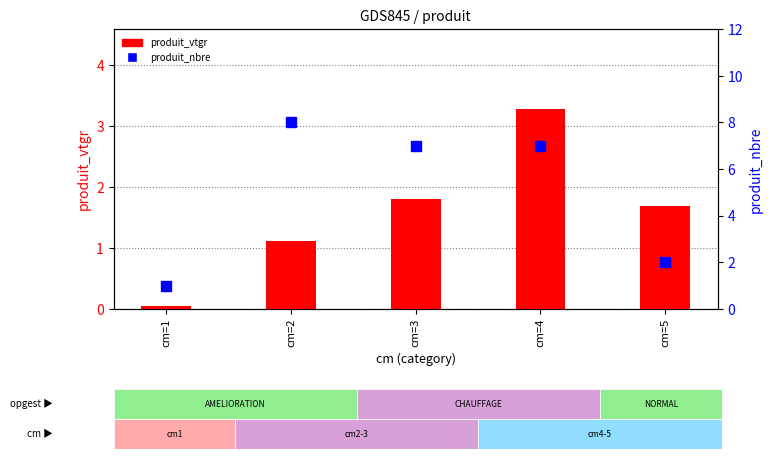

What is the difference between the highest and lowest values at cm=4?

3.7